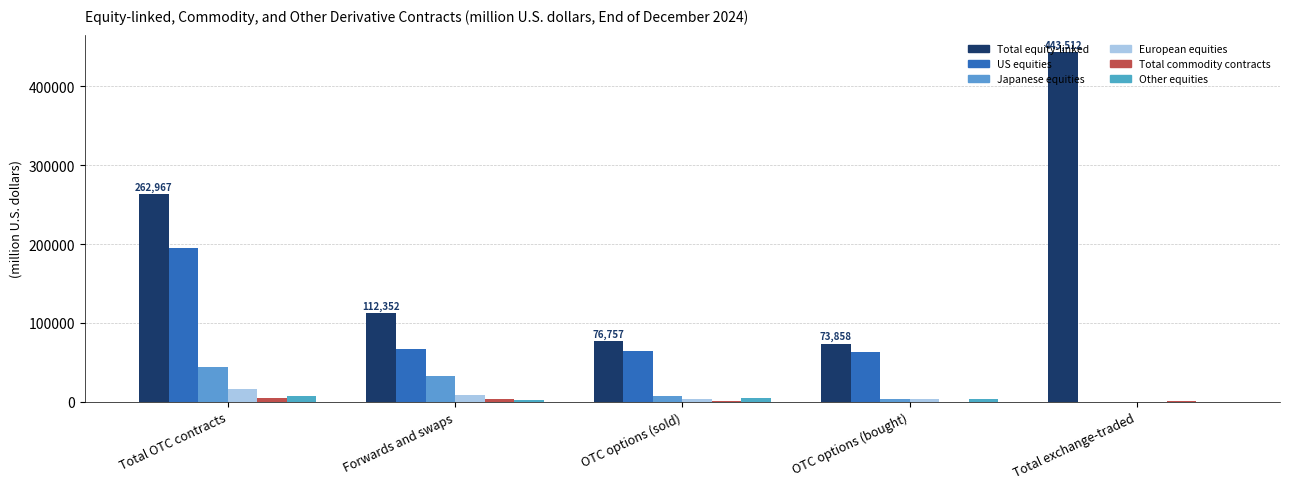

How many groups of bars are there?

5